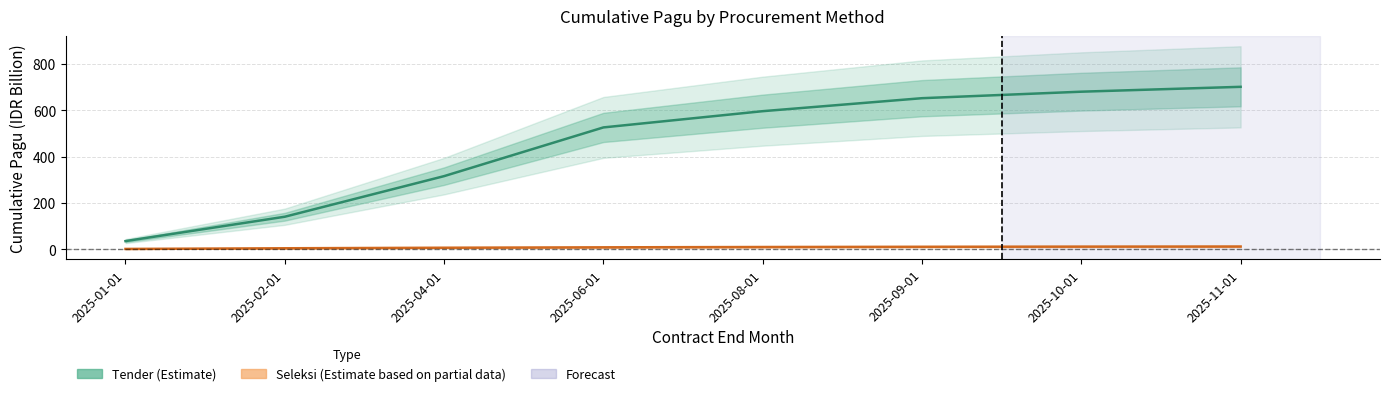

True or false: Seleksi (Estimate based on partial data) and Tender (Estimate) cross at least once.

False